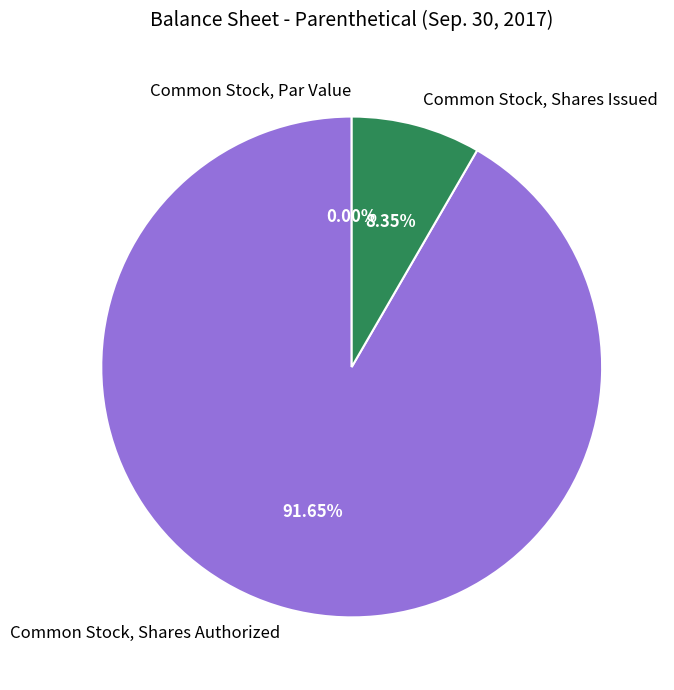

Count the number of slices in the pie.

3